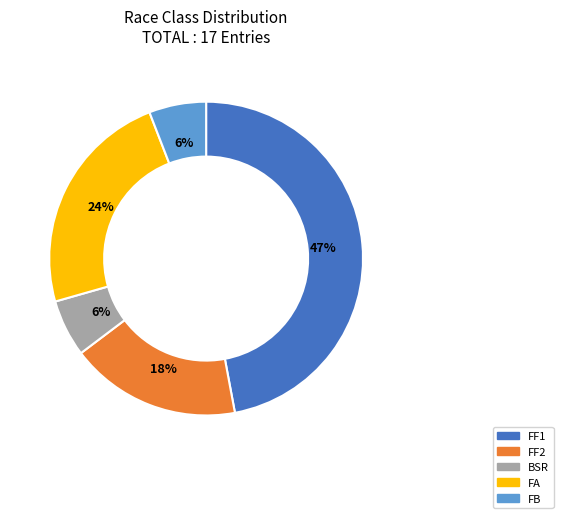

What is the ratio of the value at FB to the value at FF2?

0.3